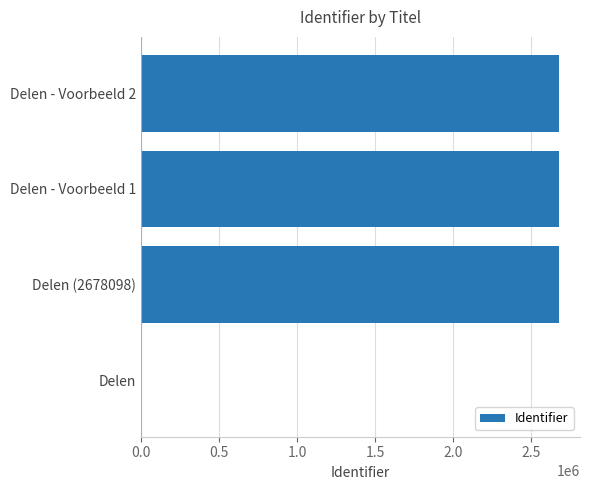

What is the maximum value shown in the chart?

2678351